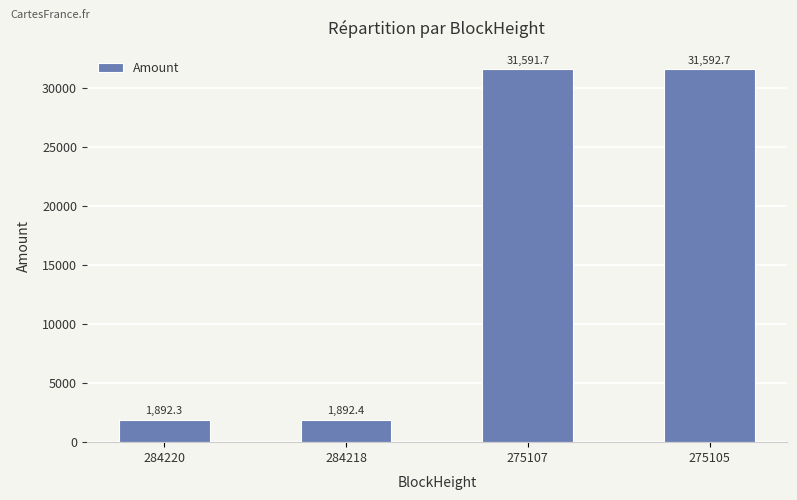

List the labels in order of value, smallest first.

284220, 284218, 275107, 275105